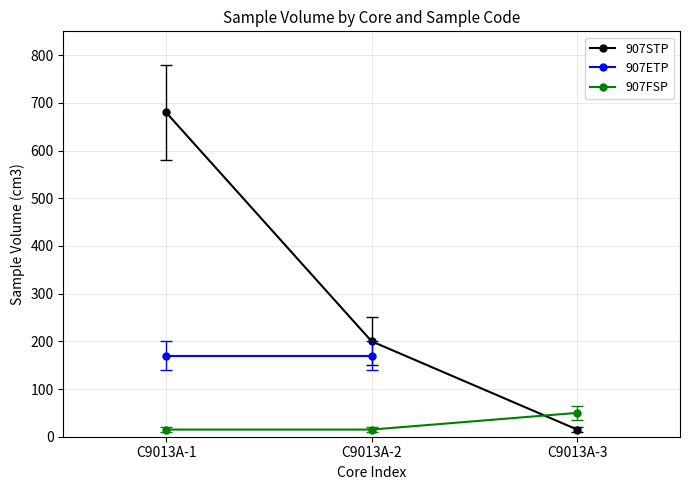

How many categories are shown in the chart?

3